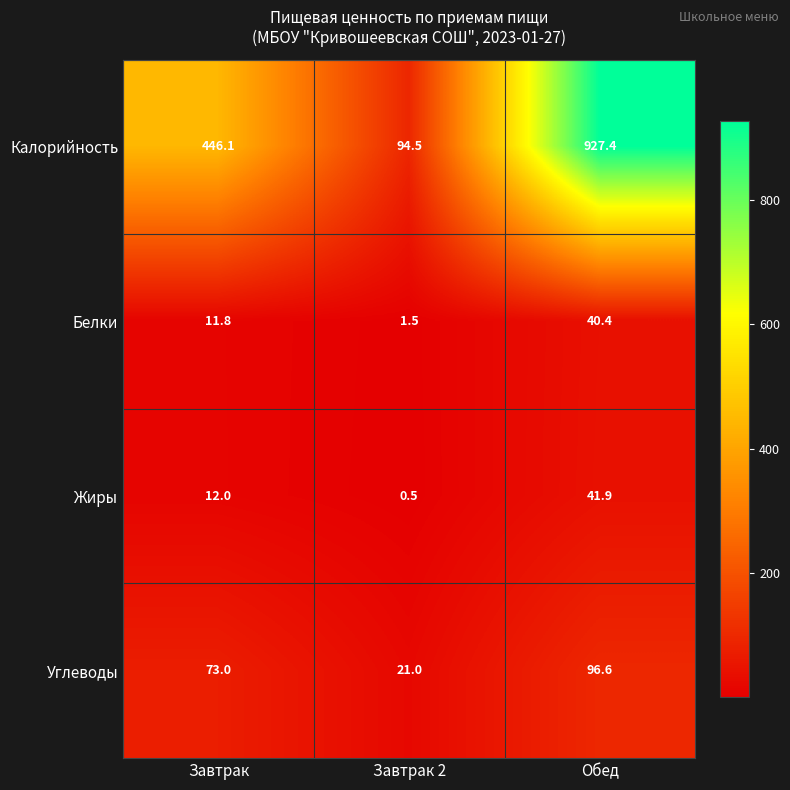

Reading left to right, what are all the values shown in this chart?

Калорийность: 446.1	94.5	927.4
Белки: 11.8	1.5	40.4
Жиры: 12.0	0.5	41.9
Углеводы: 73.0	21.0	96.6